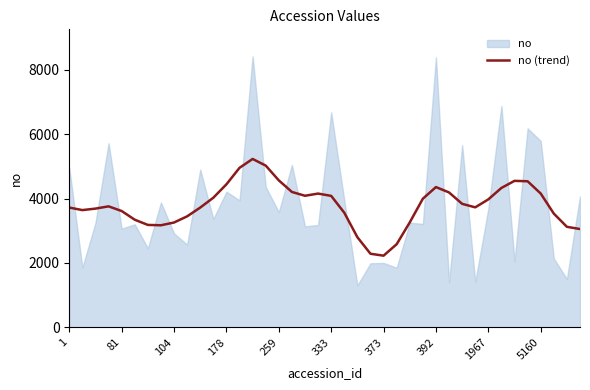

What is the sum of the values at 23 and 22?

5078.9